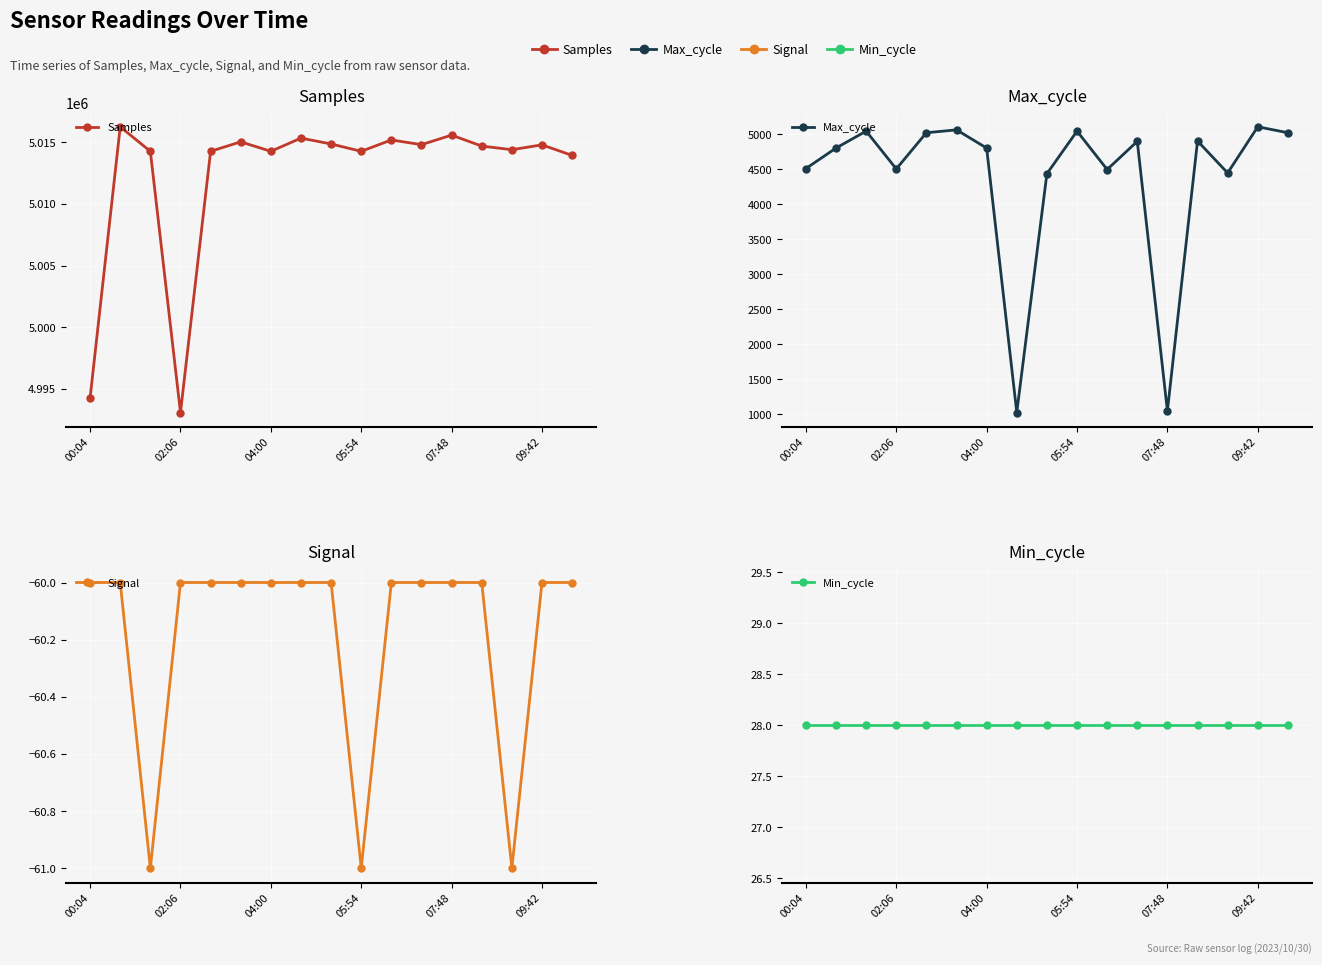

What are all the series names shown in the legend?

Samples, Max_cycle, Signal, Min_cycle